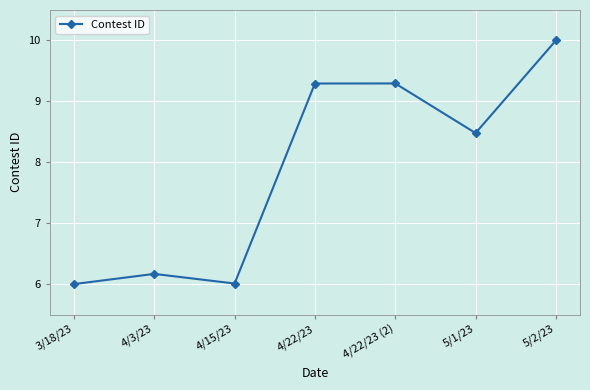

Between 3/18/23 and 4/22/23, which is larger?

4/22/23